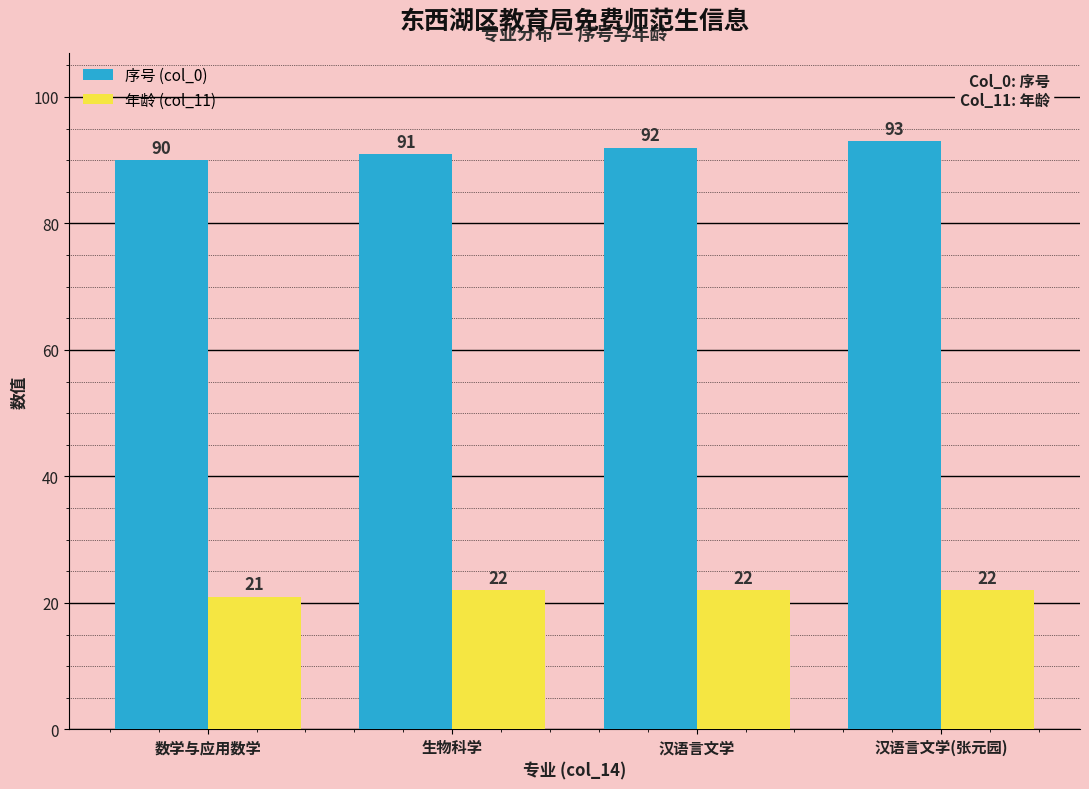

Is it true that 年龄 (col_11) equals 22 at 汉语言文学?

True